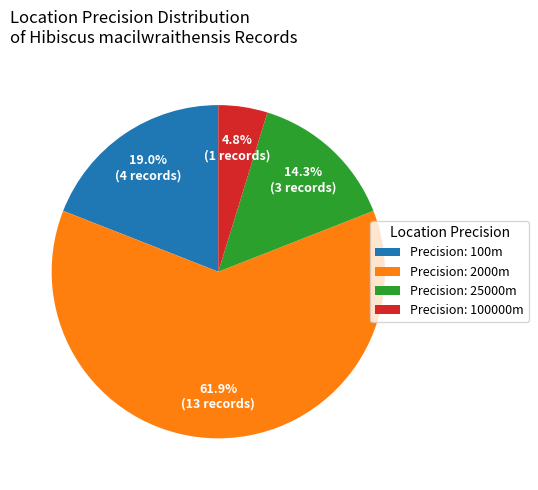

Which slice is the smallest?

Precision: 100000m